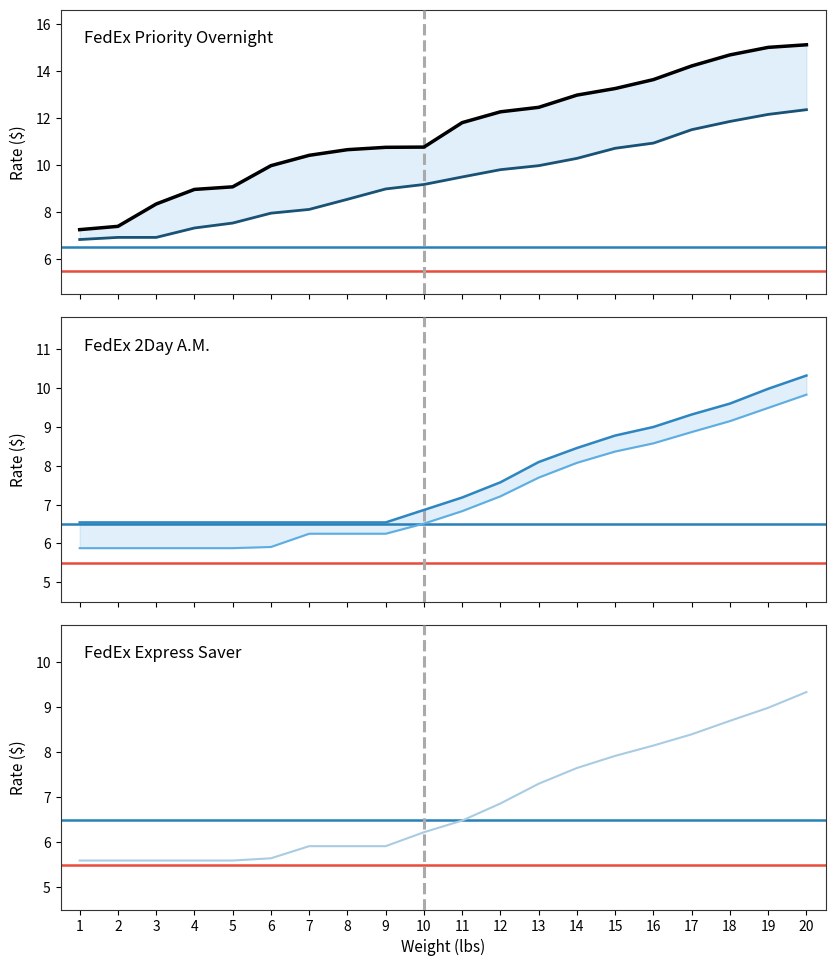

Reading right to left, list all the values displayed in this chart.

FedEx Priority Overnight: 20=15.1	19=15.0	18=14.7	17=14.2	16=13.6	15=13.2	14=13.0	13=12.4	12=12.3	11=11.8	10=10.8	9=10.8	8=10.7	7=10.4	6=10.0	5=9.1	4=9.0	3=8.3	2=7.4	1=7.2
FedEx Standard Overnight: 20=12.3	19=12.2	18=11.8	17=11.5	16=10.9	15=10.7	14=10.3	13=10.0	12=9.8	11=9.5	10=9.2	9=9.0	8=8.5	7=8.1	6=8.0	5=7.5	4=7.3	3=6.9	2=6.9	1=6.8
FedEx 2Day AM: 20=10.3	19=10.0	18=9.6	17=9.3	16=9.0	15=8.8	14=8.4	13=8.1	12=7.6	11=7.2	10=6.9	9=6.5	8=6.5	7=6.5	6=6.5	5=6.5	4=6.5	3=6.5	2=6.5	1=6.5
FedEx 2Day: 20=9.8	19=9.5	18=9.1	17=8.9	16=8.6	15=8.4	14=8.1	13=7.7	12=7.2	11=6.8	10=6.5	9=6.2	8=6.2	7=6.2	6=5.9	5=5.9	4=5.9	3=5.9	2=5.9	1=5.9
FedEx Express Saver: 20=9.3	19=9.0	18=8.7	17=8.4	16=8.2	15=7.9	14=7.7	13=7.3	12=6.9	11=6.5	10=6.2	9=5.9	8=5.9	7=5.9	6=5.6	5=5.6	4=5.6	3=5.6	2=5.6	1=5.6